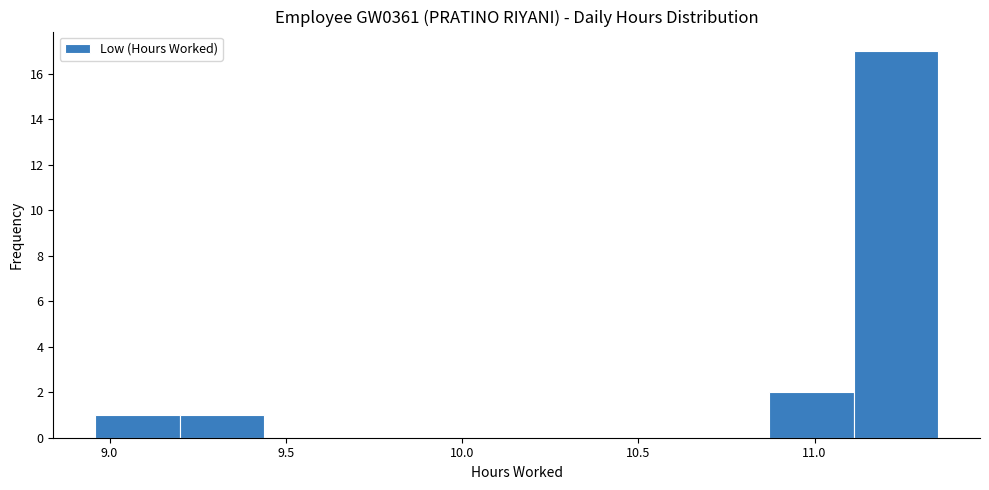

Reading left to right, list every bar in this chart as the range it spans on the x-axis followed by its height. Neither the bar edges nor the heights are printed on the chart, so give them approximately, as read against the axes.

8.95 to 9.20: 1
9.20 to 9.45: 1
9.45 to 9.70: 0
9.70 to 9.90: 0
9.90 to 10.15: 0
10.15 to 10.40: 0
10.40 to 10.65: 0
10.65 to 10.85: 0
10.85 to 11.10: 2
11.10 to 11.35: 17